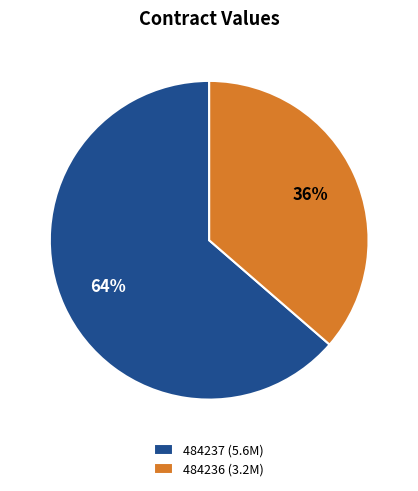

The 484237 (5.6M) slice represents 72% of the pie. True or false?

False